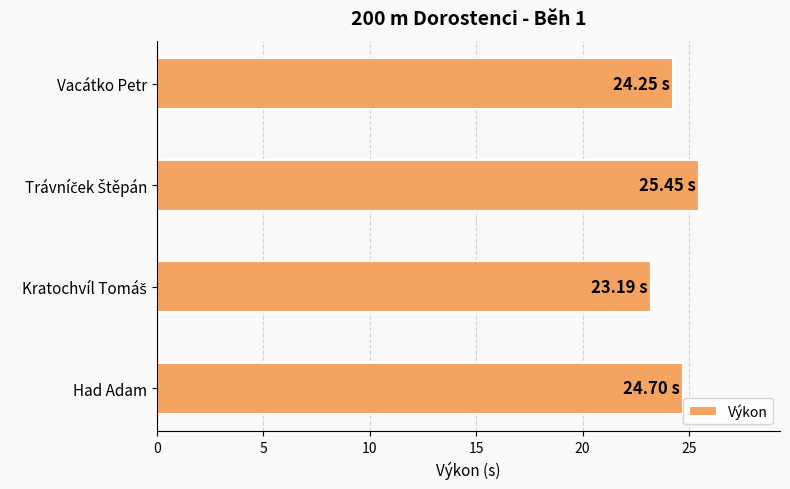

What is the average value?

24.4